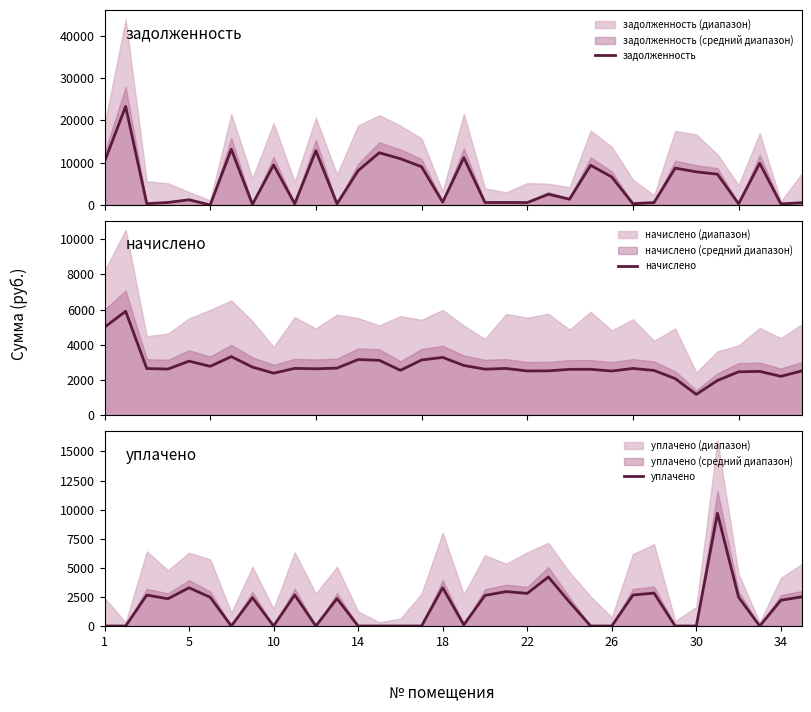

How many distinct data groups are displayed?

3